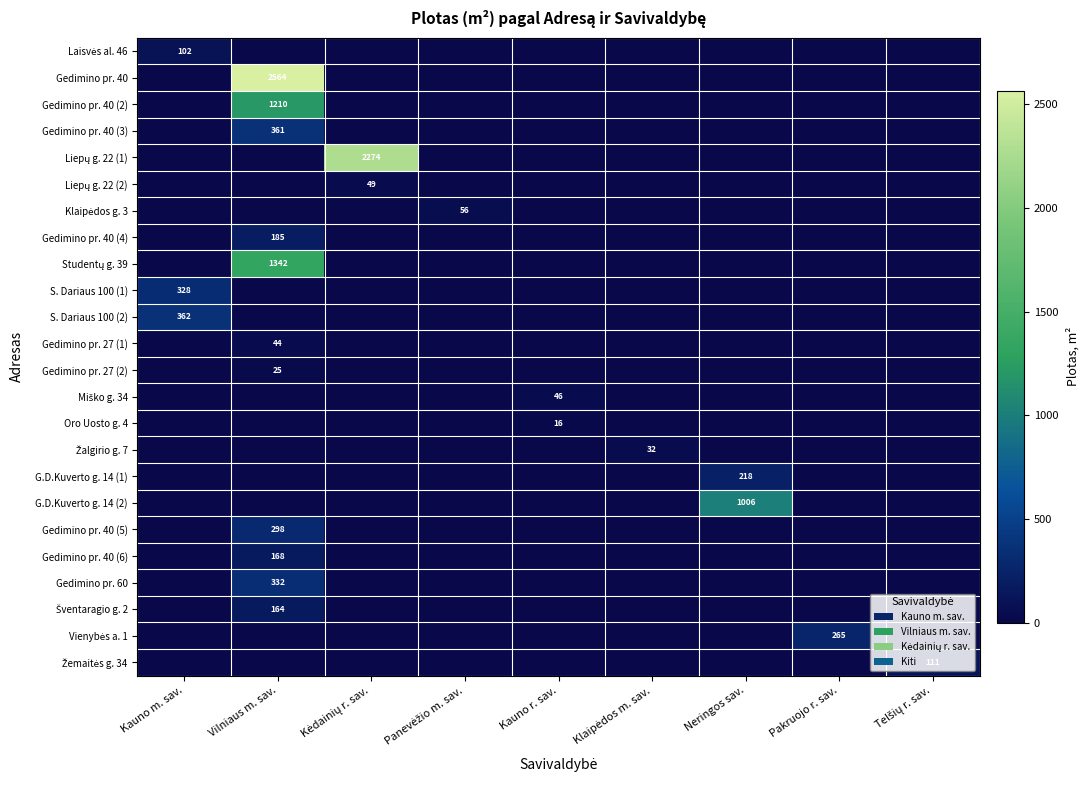

Which label corresponds to the smallest value in the chart?

Vilniaus m. sav.